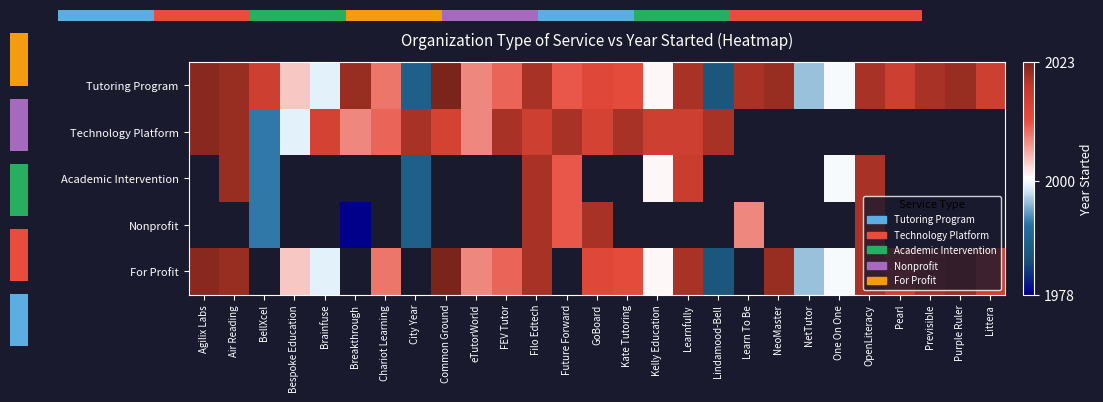

How many values in the Academic Intervention series are below 2000?

2